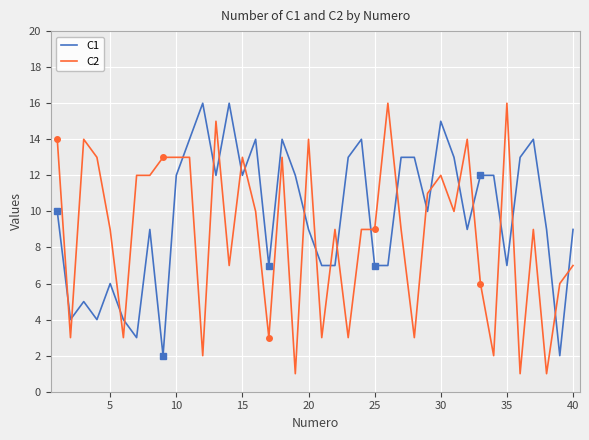

Which series has the widest spread of values?

C2